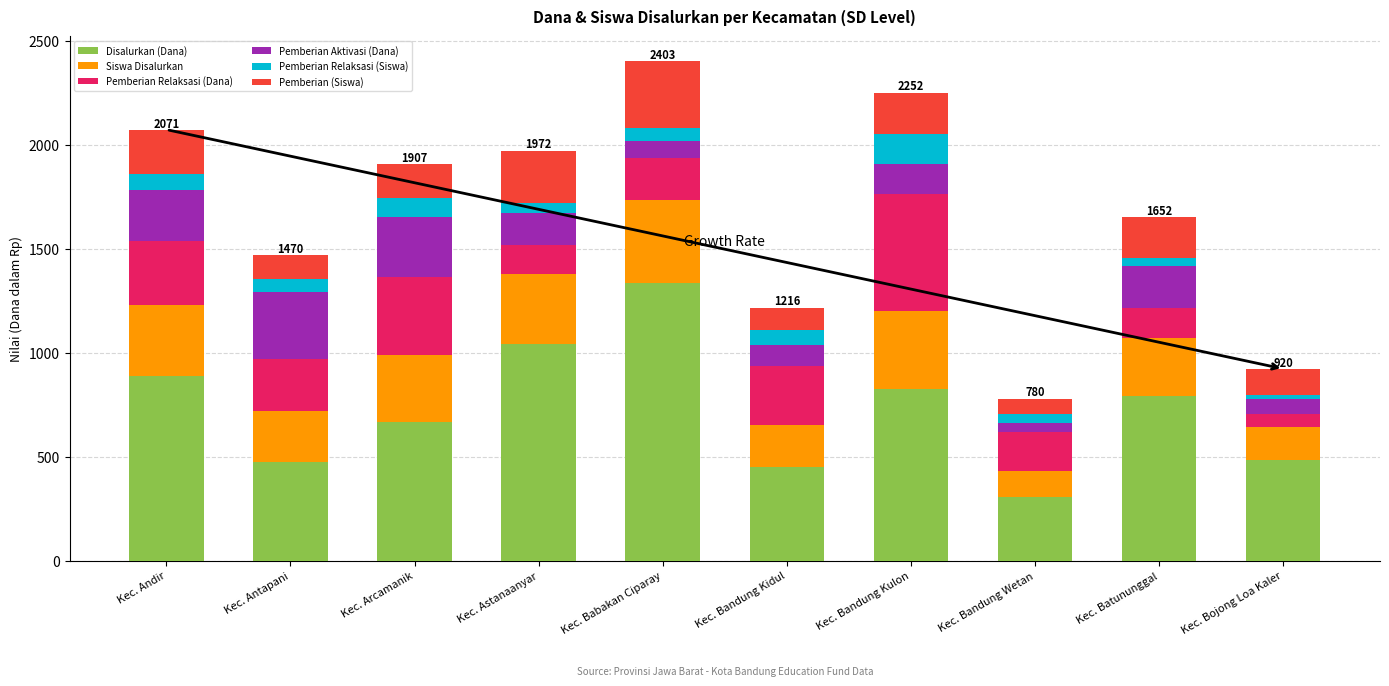

At which label does Disalurkan (Dana) reach its minimum?

Kec. Bandung Wetan